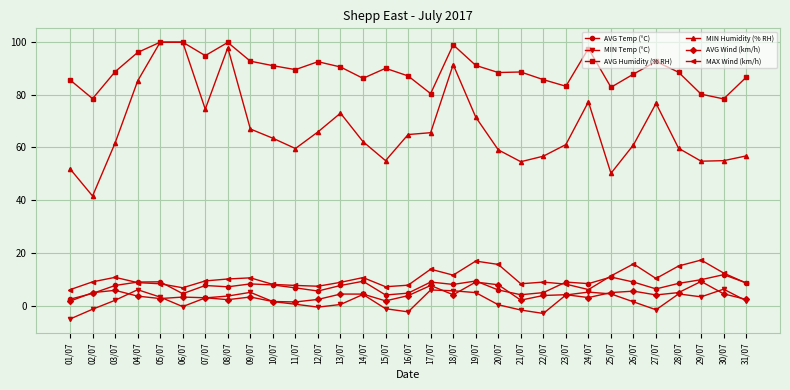

True or false: AVG Temp (°C) and MIN Humidity (% RH) cross at least once.

False